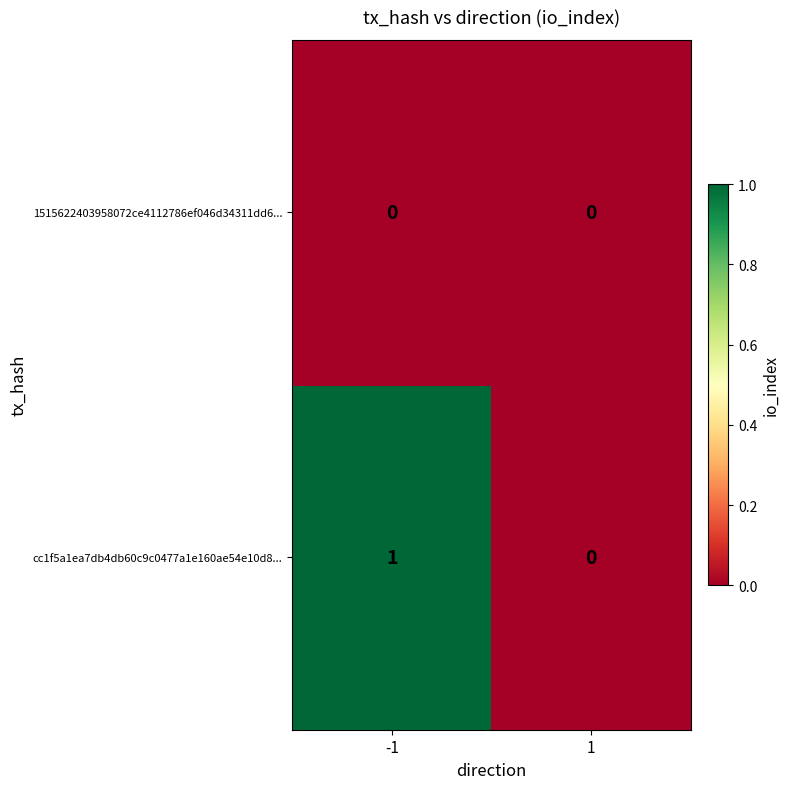

Which series has the largest range (max minus min)?

cc1f5a1ea7db4db60c9c0477a1e160ae54e10d8...